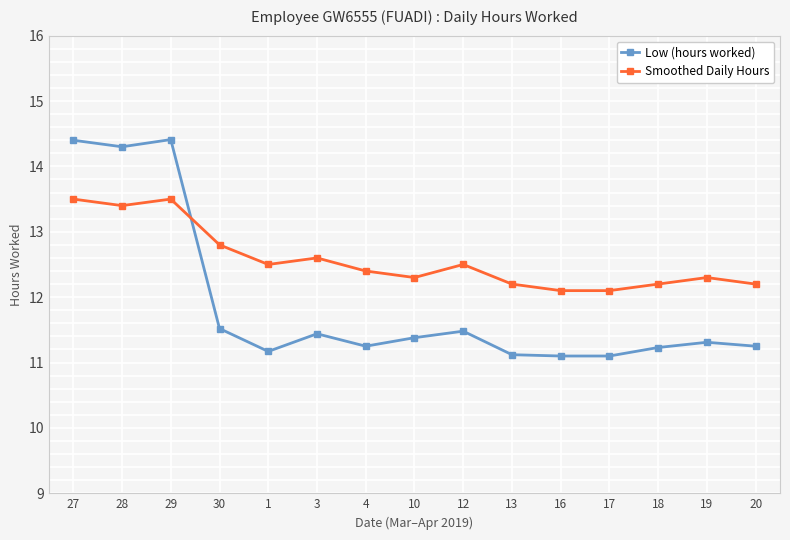

How many categories are shown in the chart?

15